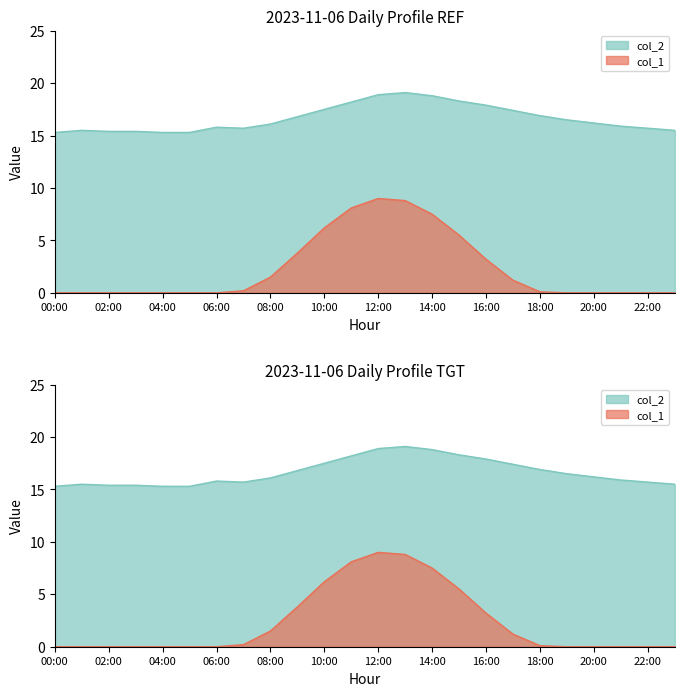

What is the difference between the maximum and minimum values in the col_1 series?

9.0